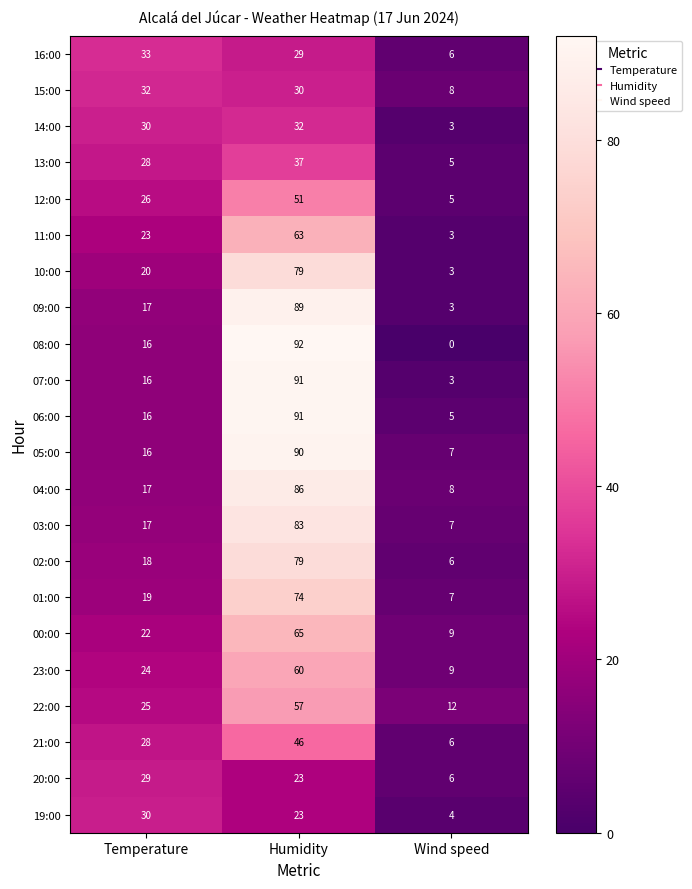

What is the sum of all 15:00 values?

70